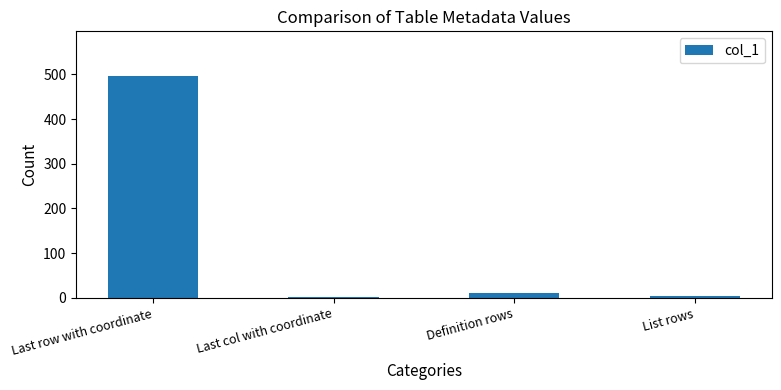

At which category does the chart reach its peak across all series?

Last row with coordinate